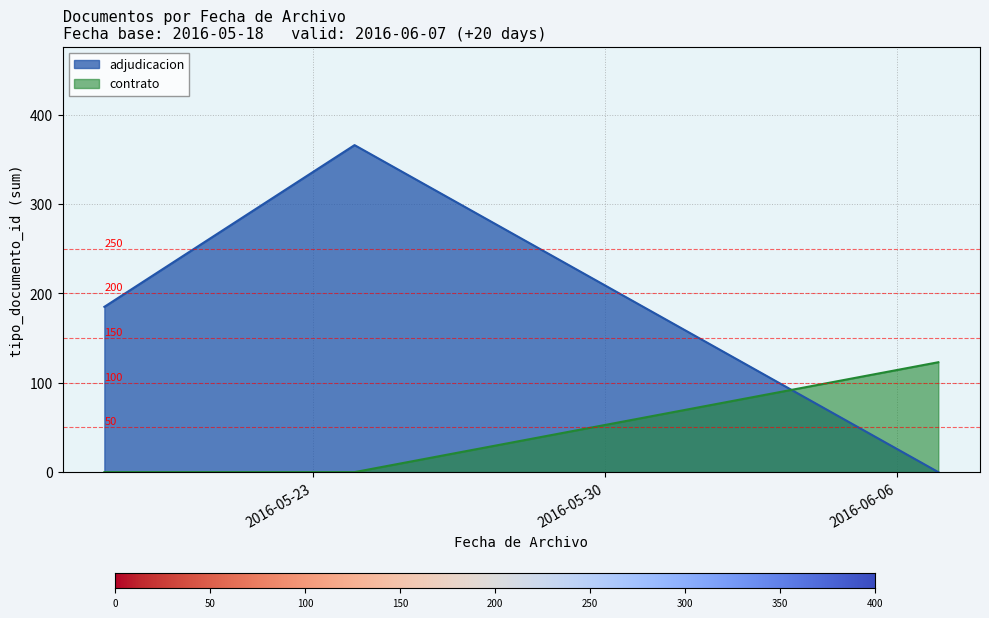

At how many categories does at least one series exceed 118?

3